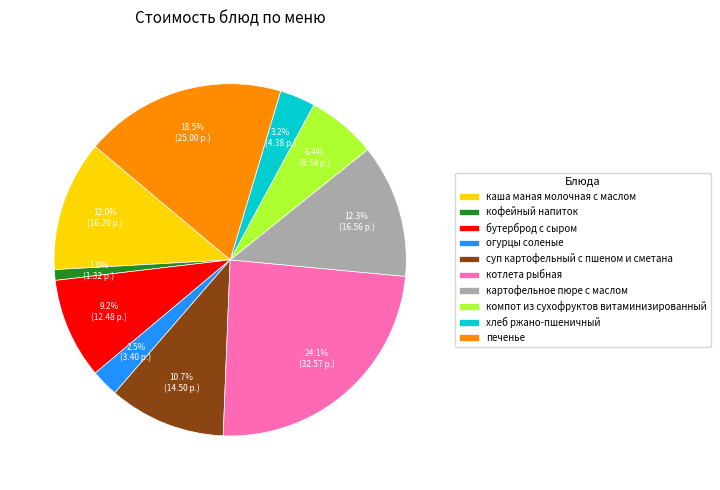

How many segments does this pie chart have?

10